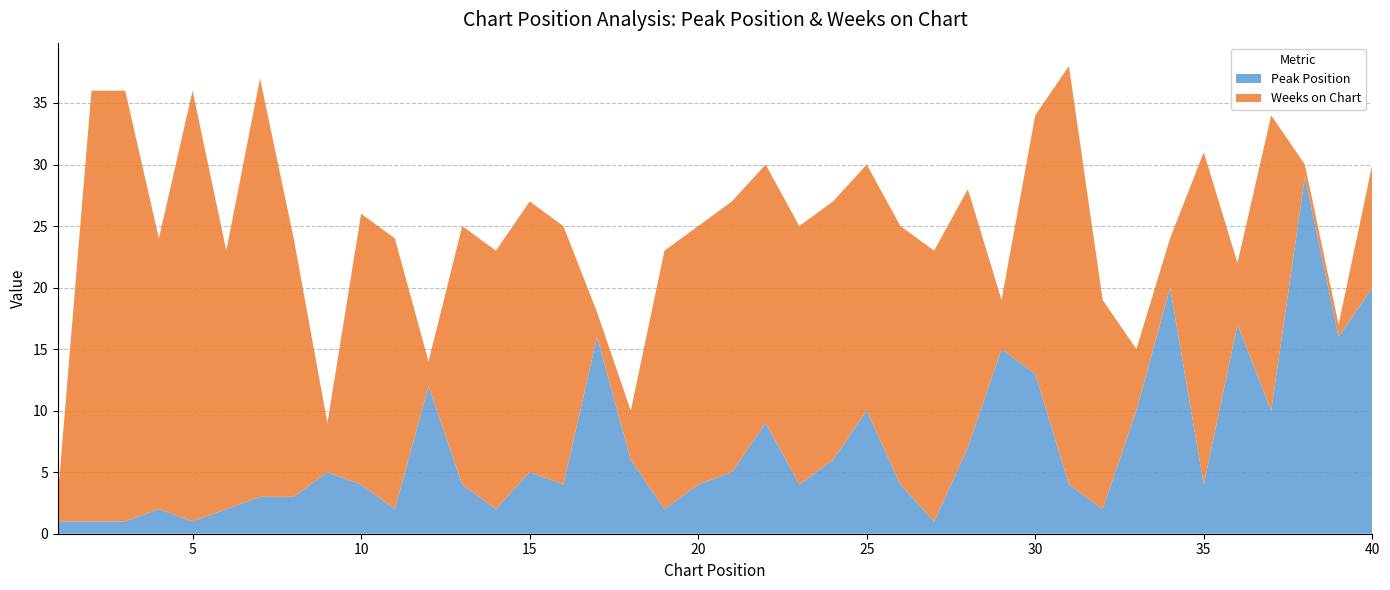

Reading left to right, what are all the values shown in this chart?

Peak Position: 1=1	2=1	3=1	4=2	5=1	6=2	7=3	8=3	9=5	10=4	11=2	12=12	13=4	14=2	15=5	16=4	17=16	18=6	19=2	20=4	21=5	22=9	23=4	24=6	25=10	26=4	27=1	28=7	29=15	30=13	31=4	32=2	33=10	34=20	35=4	36=17	37=10	38=29	39=16	40=20
Weeks on Chart: 1=2	2=35	3=35	4=22	5=35	6=21	7=34	8=21	9=4	10=22	11=22	12=2	13=21	14=21	15=22	16=21	17=2	18=4	19=21	20=21	21=22	22=21	23=21	24=21	25=20	26=21	27=22	28=21	29=4	30=21	31=34	32=17	33=5	34=4	35=27	36=5	37=24	38=1	39=1	40=10